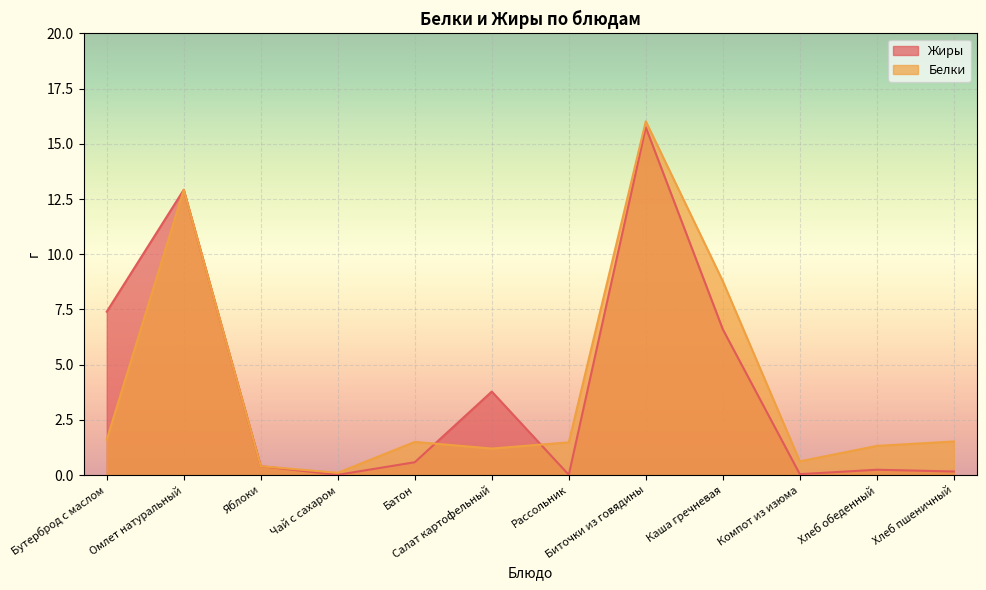

Count the number of categories in the chart.

12